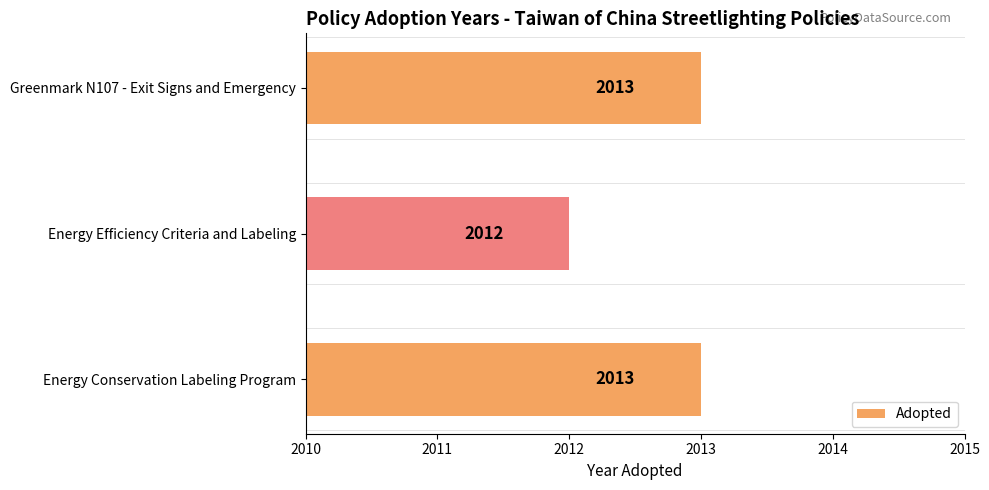

Count the values in the range 2012 to 2013.

3